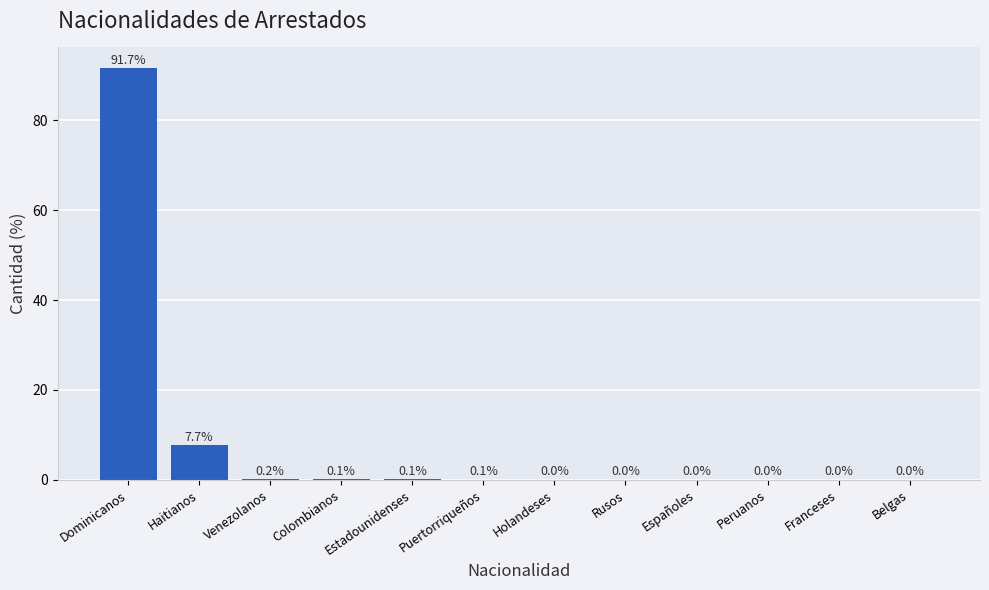

What value does the data have at Dominicanos?

91.7